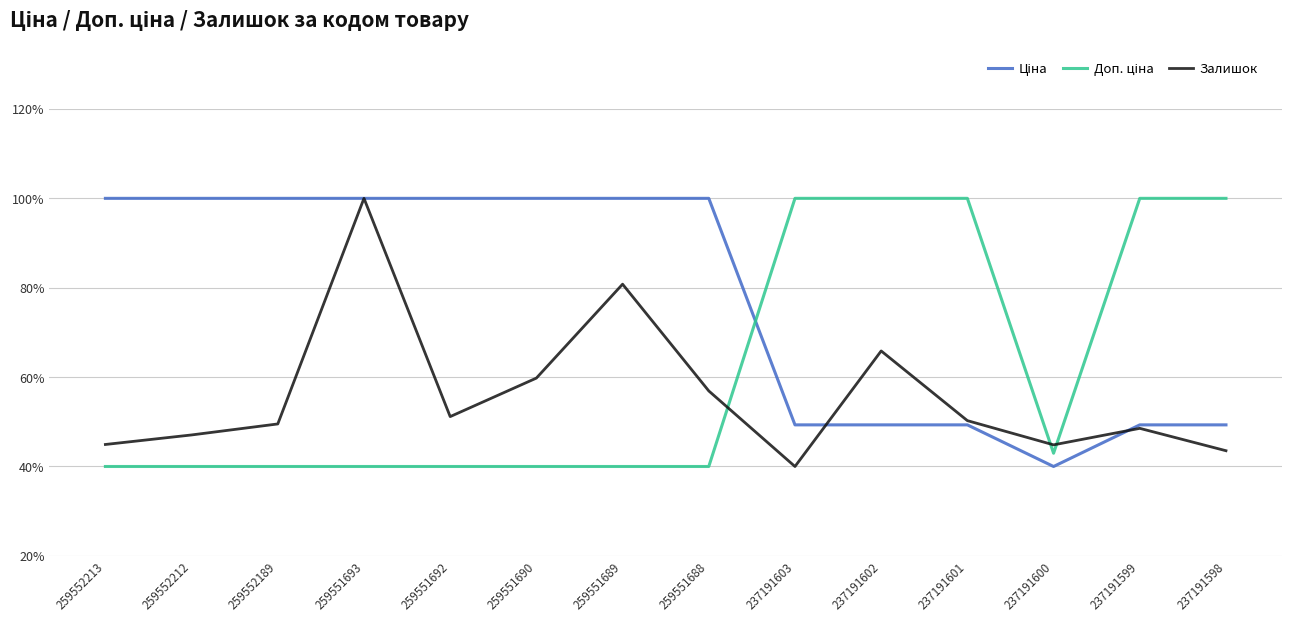

Is it true that Залишок equals 67.2 at 237191600?

False